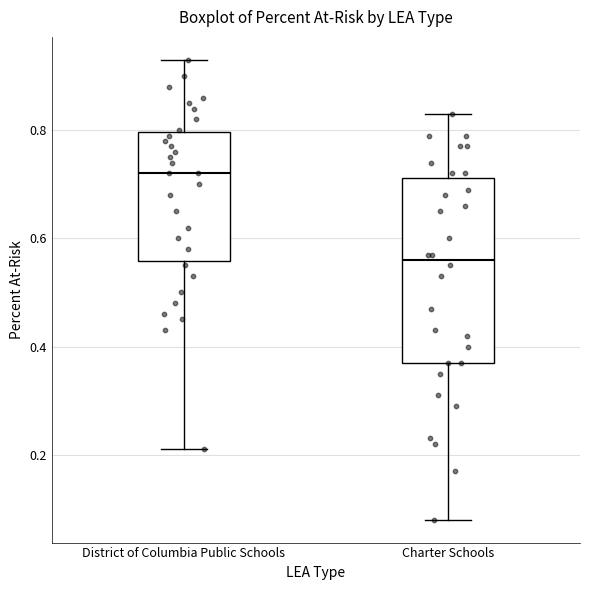

Reading left to right, transcribe this box plot: for each box, give where its median line is, the range the box spans, and where its two whiskers end, as read against the y-axis. The values are not printed on the chart, so give them approximately, as read against the axis.

District of Columbia Public Schools: median 0.72, box 0.56 to 0.80, whiskers 0.22 to 0.94
Charter Schools: median 0.56, box 0.38 to 0.72, whiskers 0.08 to 0.84